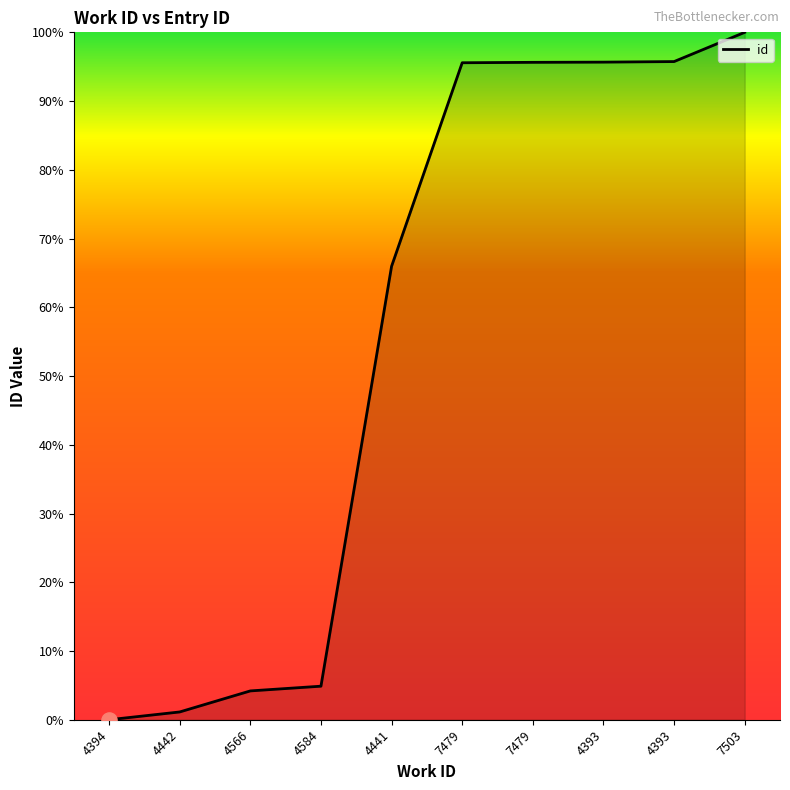

What is the ratio of the value at 4441 to the value at 7479?

0.8